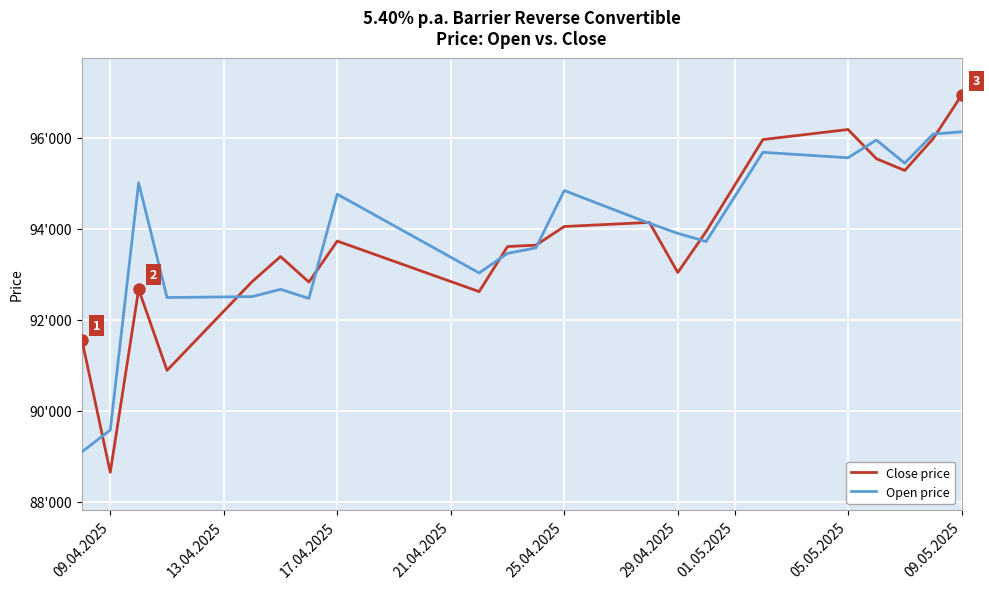

List the series in order of their overall mean, highest first.

Open price, Close price